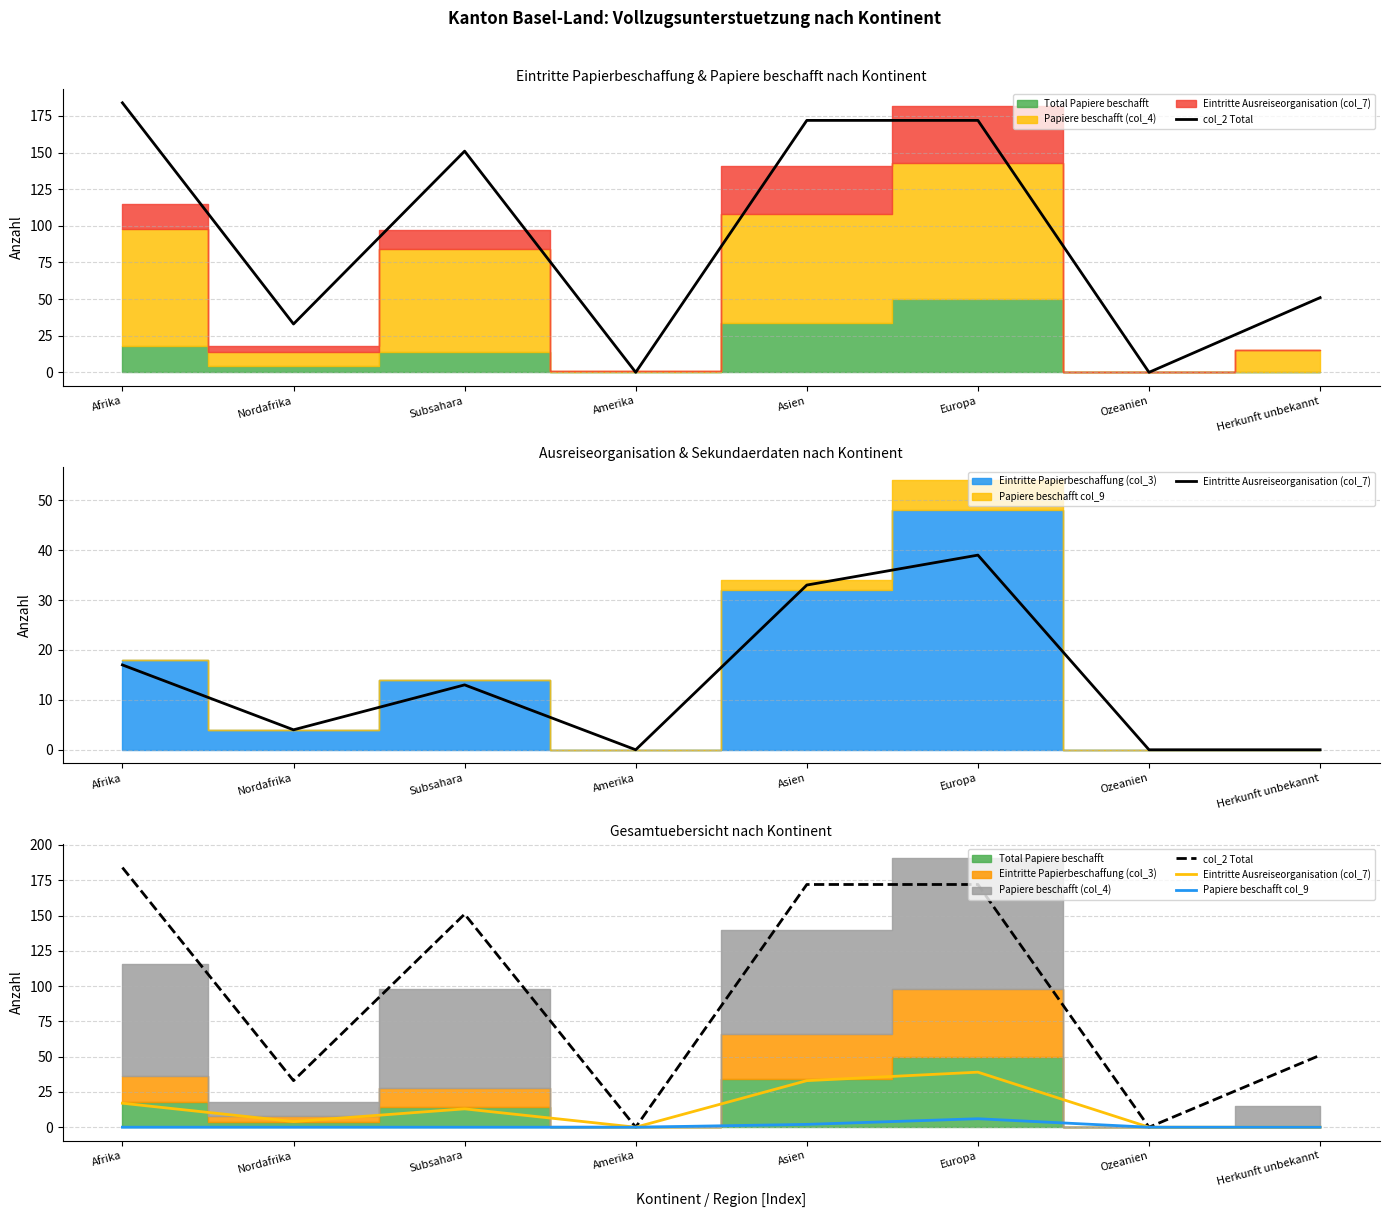

Is it true that Papiere beschafft col_9 equals 3 at Asien?

False